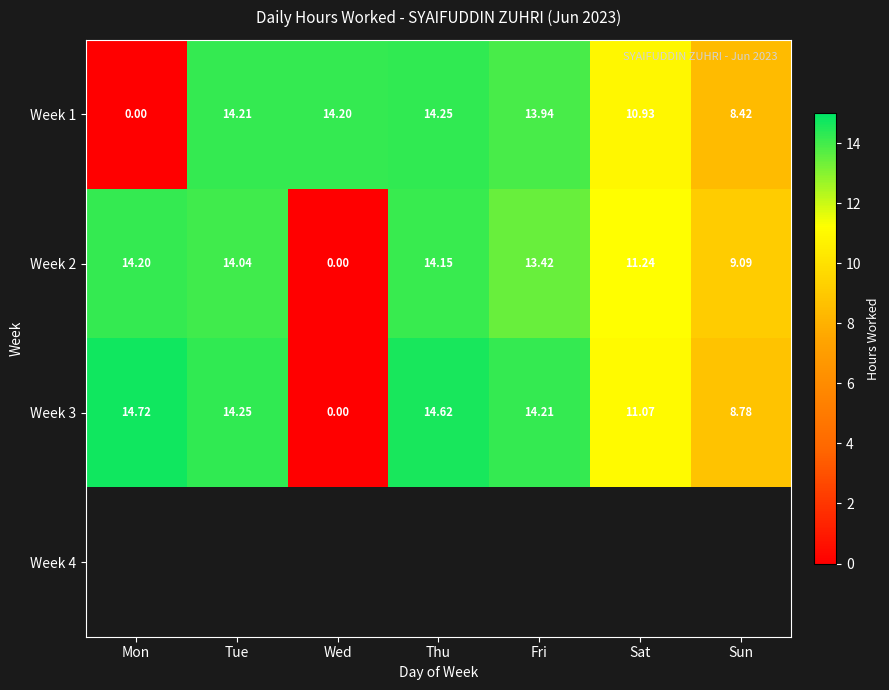

Rank the categories by Week 2 value from highest to lowest.

Mon, Thu, Tue, Fri, Sat, Sun, Wed